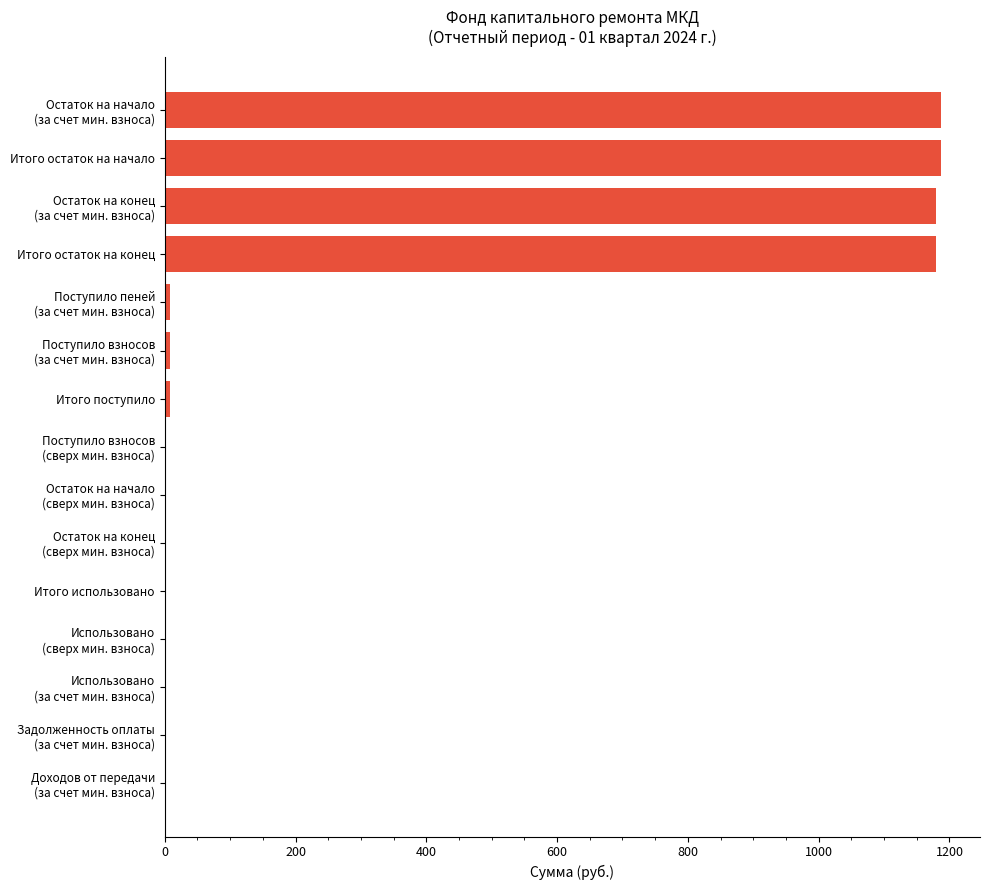

The value at Итого остаток на конец is 1180.0. True or false?

True